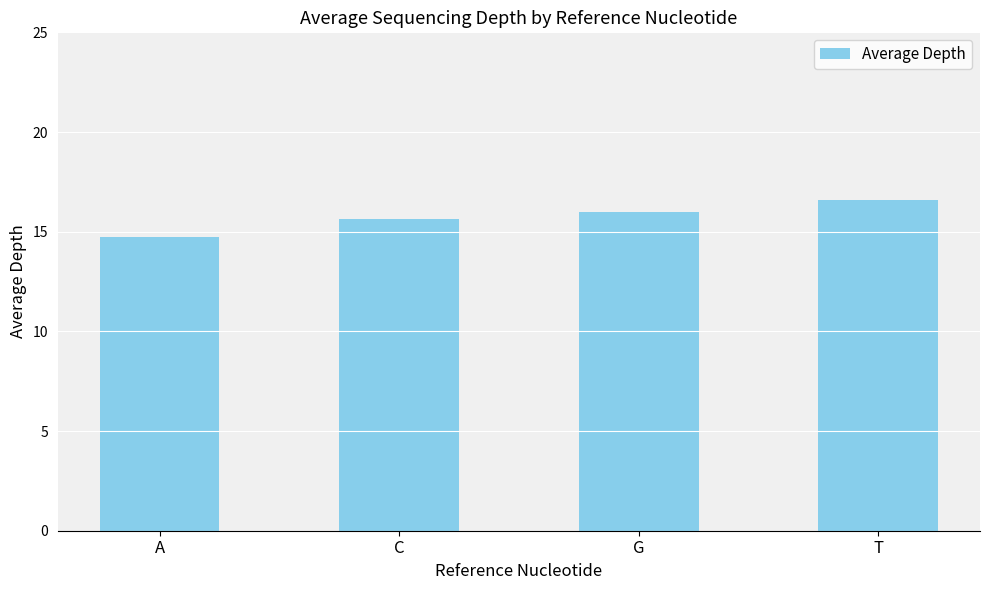

List the labels in order of value, smallest first.

A, C, G, T